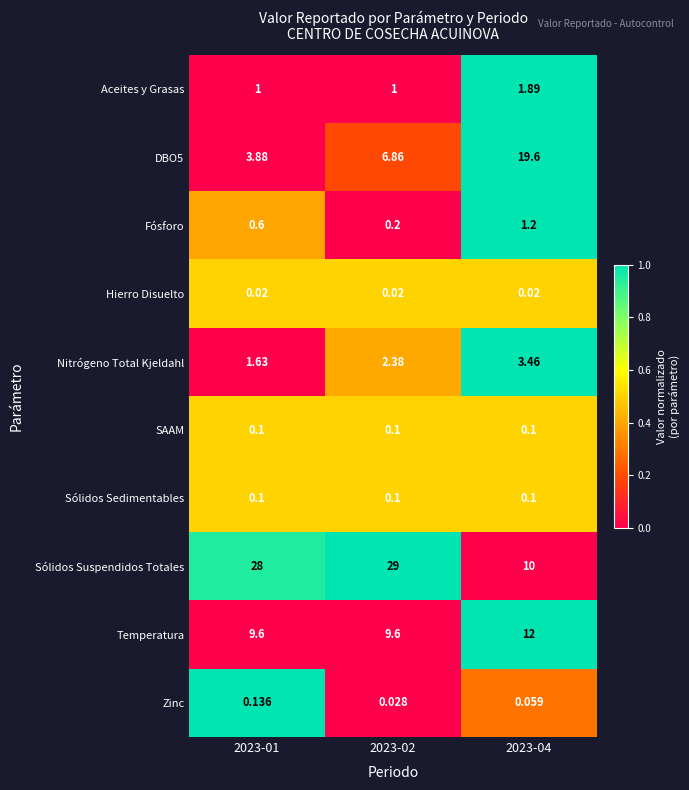

Which series has the largest total across all categories?

Sólidos Suspendidos Totales